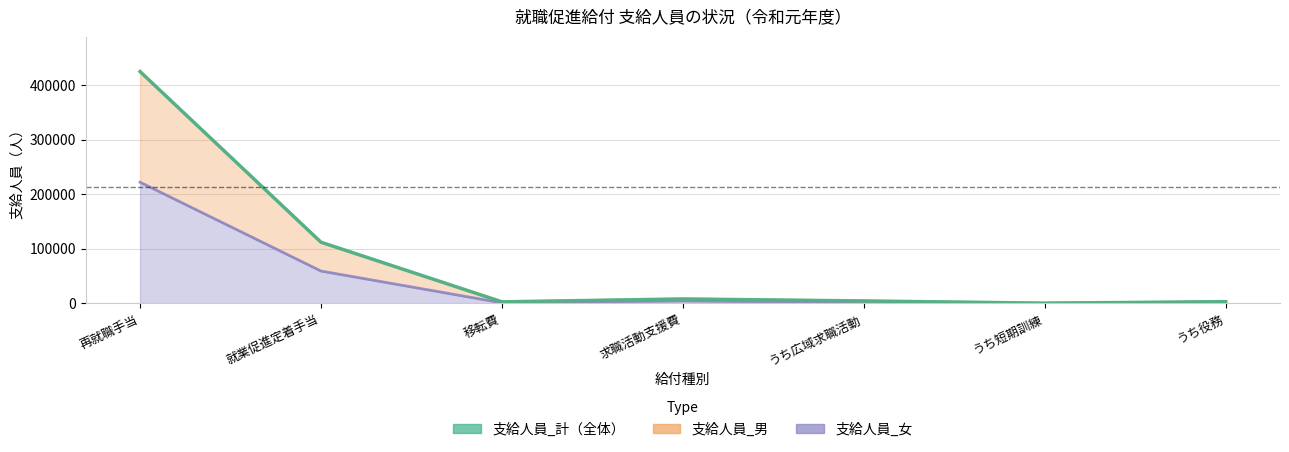

The 支給人員_男 series shows 754 at うち短期訓練. True or false?

False